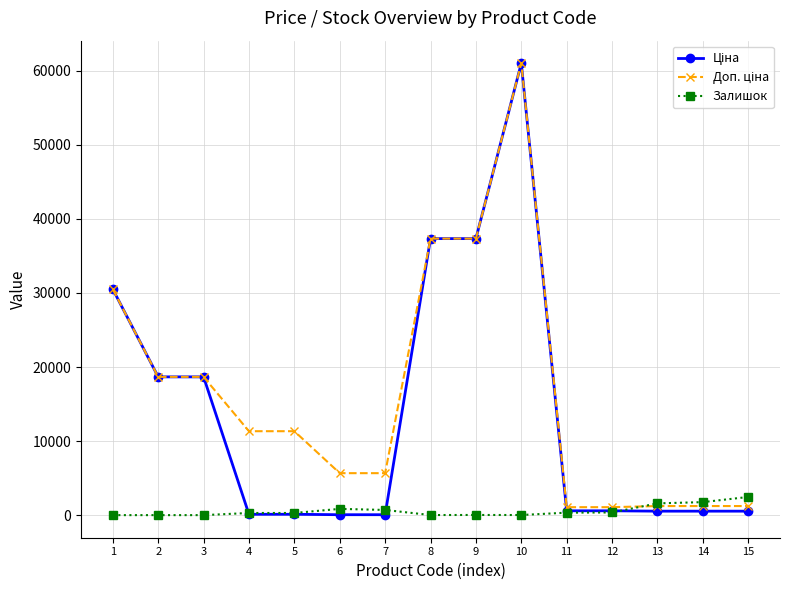

At which category is the sum across all series the highest?

10